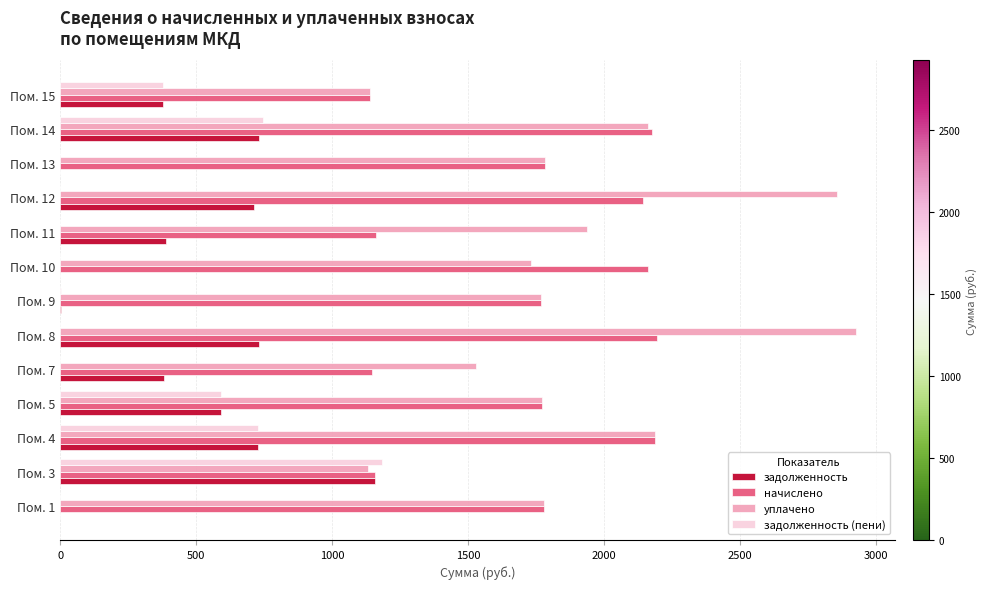

What is the sum of all задолженность (пени) values?

3630.3